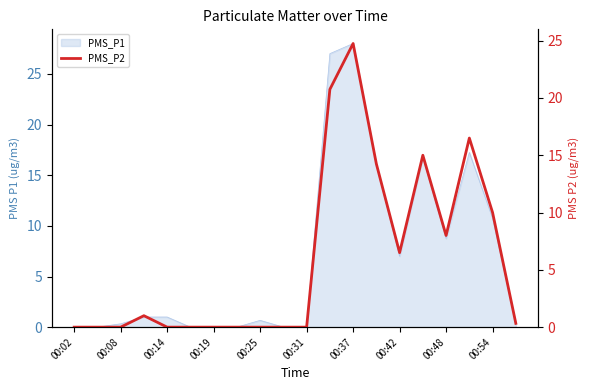

The PMS_P1 series shows 0.0 at 00:02. True or false?

True